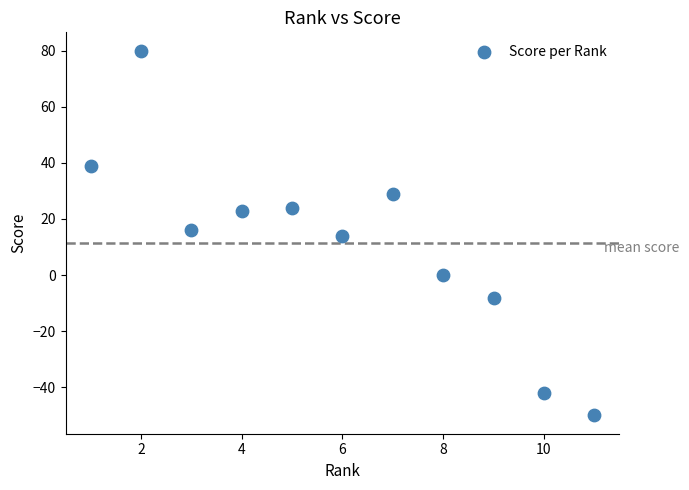

What is the range of X values (max minus min)?

10